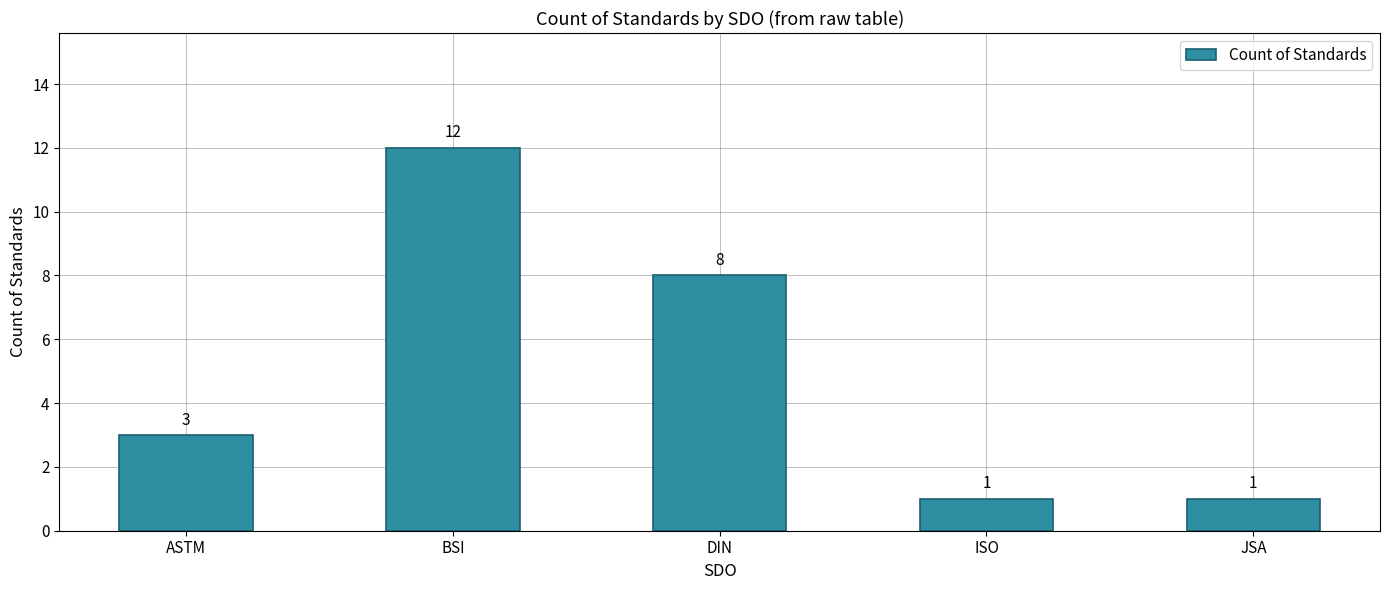

Approximately how many times larger is the value at DIN compared to ISO?

8.0